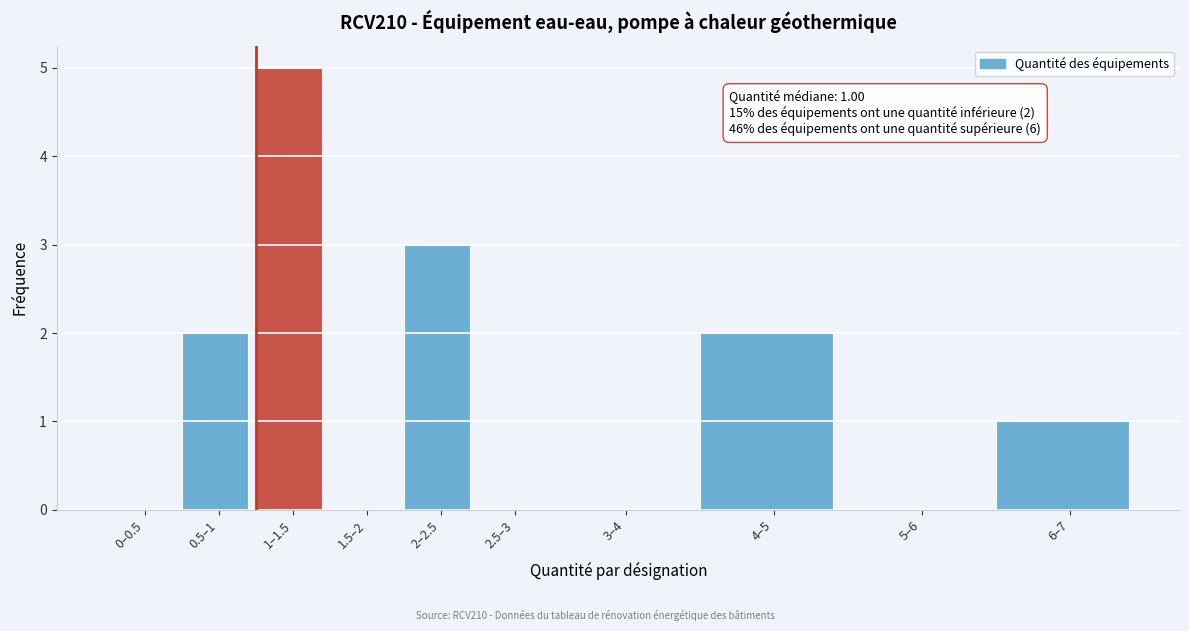

Reading left to right, list all the values displayed in this chart.

0–0.5=0	0.5–1=2	1–1.5=5	1.5–2=0	2–2.5=3	2.5–3=0	3–4=0	4–5=2	5–6=0	6–7=1